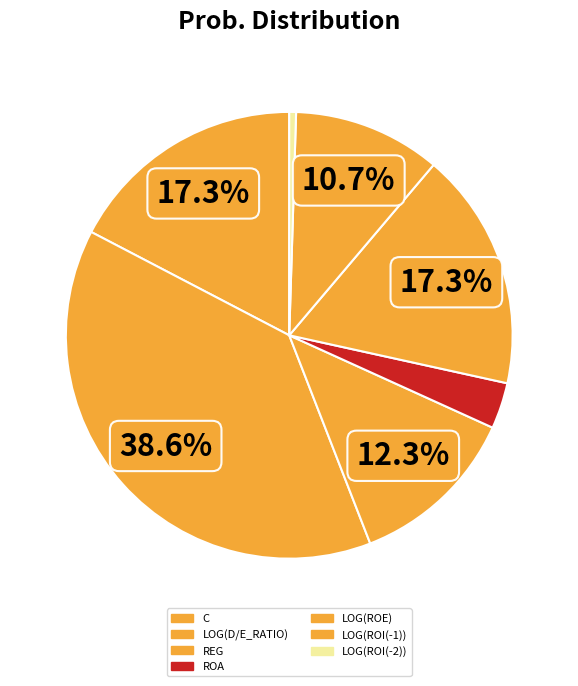

How many segments does this pie chart have?

7